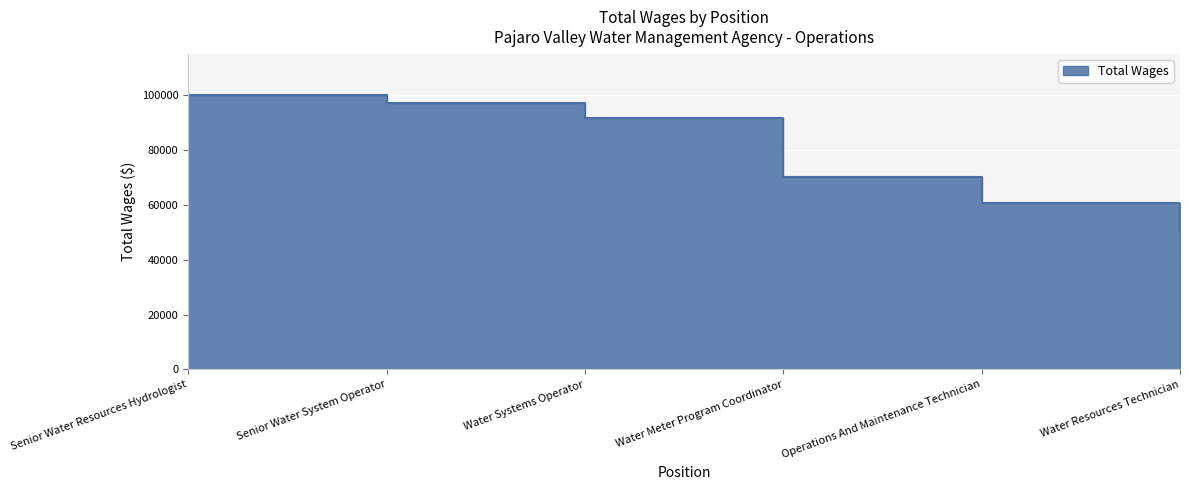

Reading left to right, transcribe all the data shown in this chart.

Senior Water Resources Hydrologist=100118	Senior Water System Operator=97046	Water Systems Operator=91757	Water Meter Program Coordinator=70309	Operations And Maintenance Technician=60828	Water Resources Technician=50563